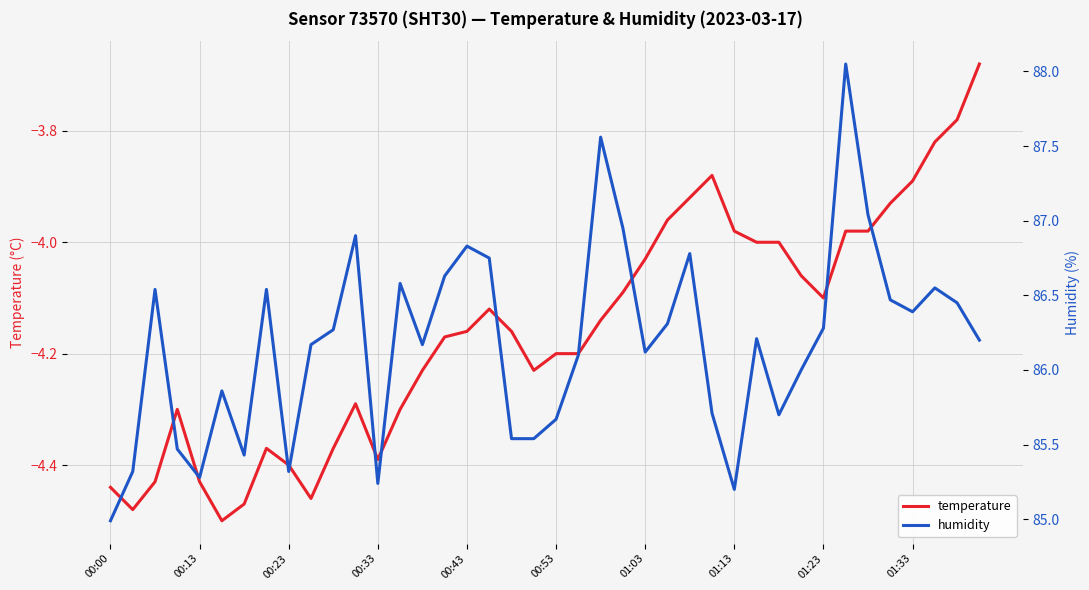

Rank the series by their maximum value, from highest to lowest.

humidity, temperature